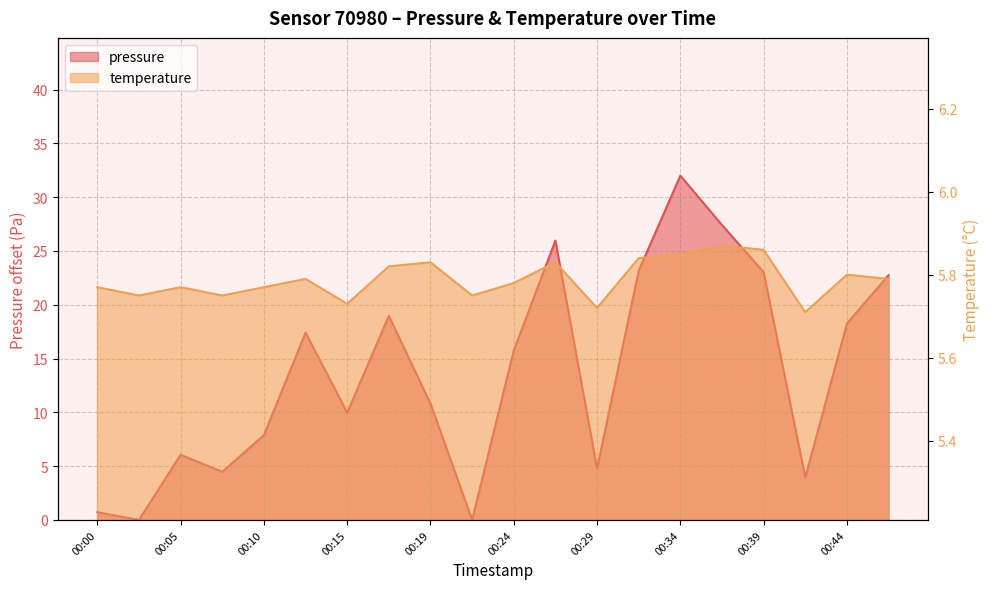

True or false: temperature has more than 0 interior local peaks.

True